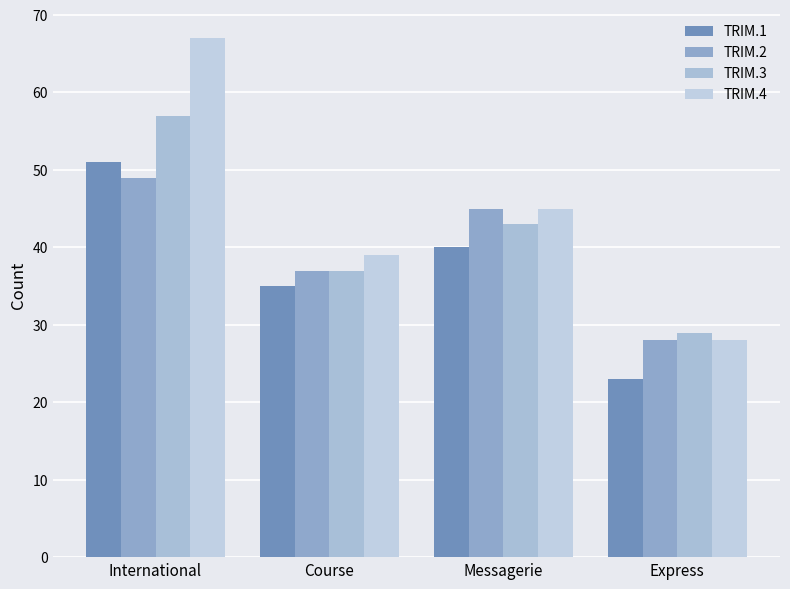

List the series in order of their peak value, highest first.

TRIM.4, TRIM.3, TRIM.1, TRIM.2